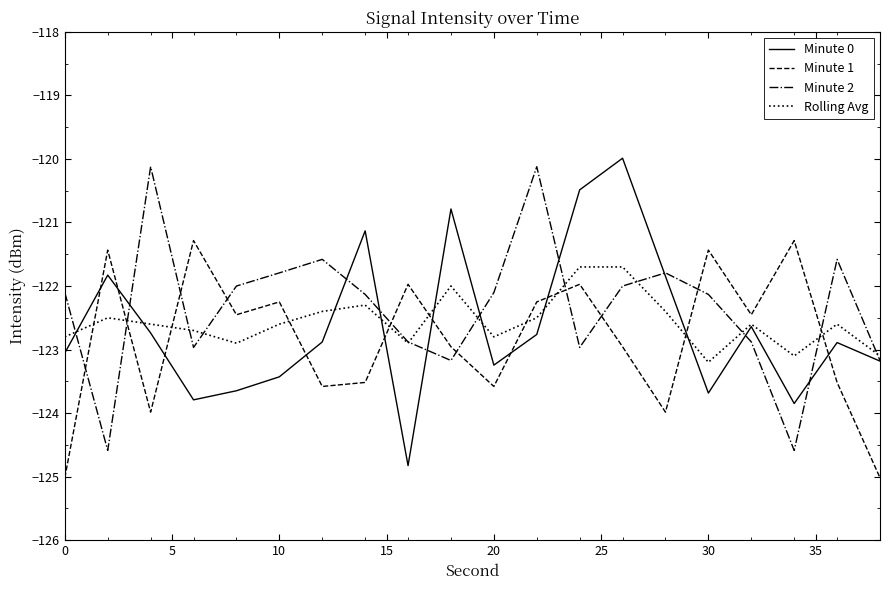

After their last crossing, which series has the higher values: Rolling Avg or Minute 1?

Rolling Avg